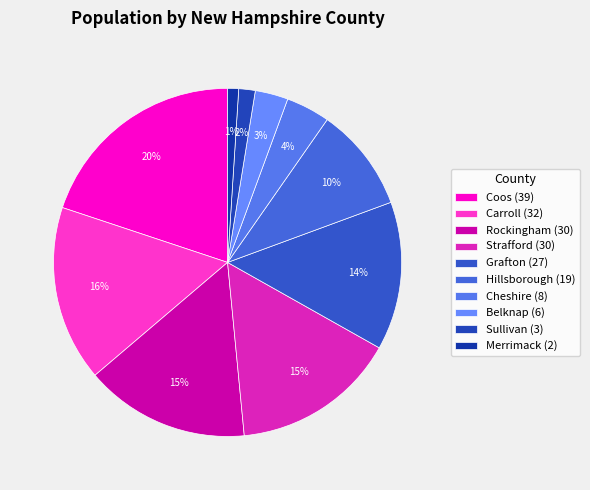

True or false: Hillsborough accounts for 1% of the total.

False